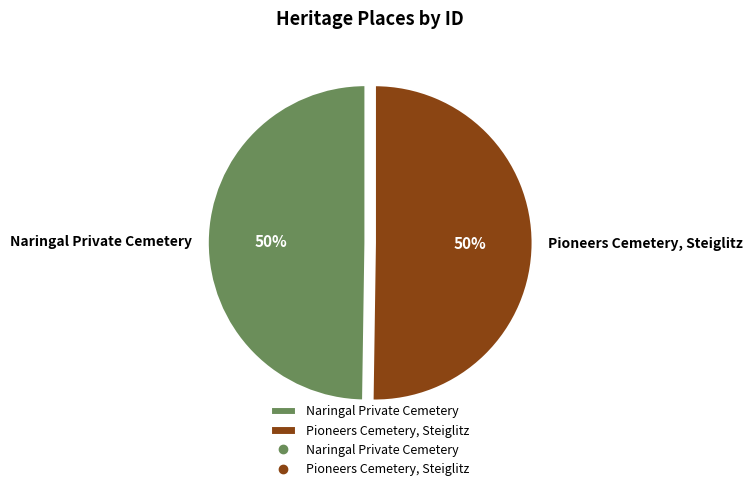

What percentage is the Pioneers Cemetery, Steiglitz slice, to the nearest percent?

50%